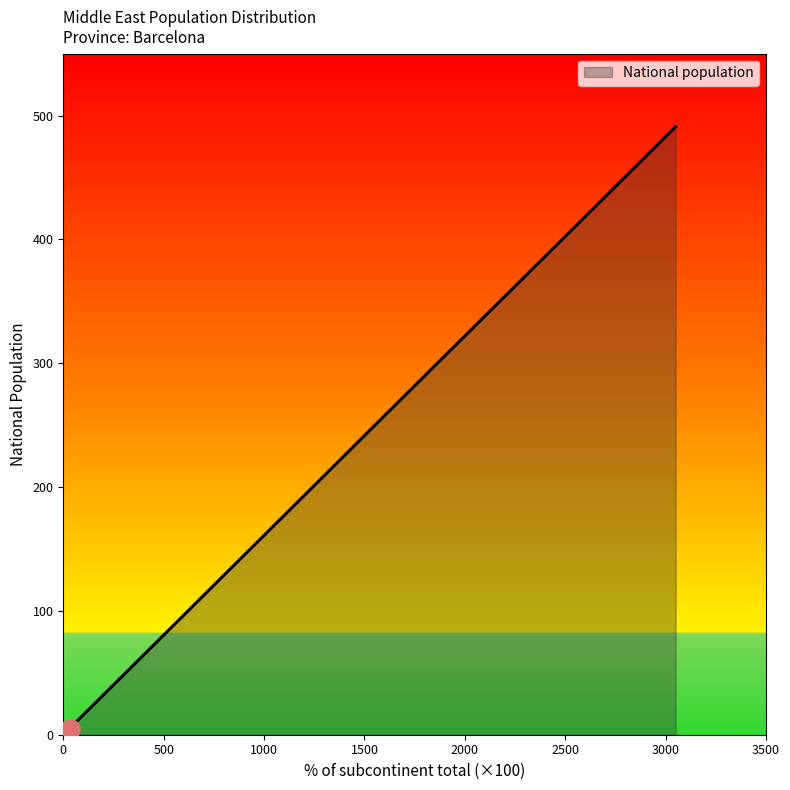

What is the greatest value displayed?

491